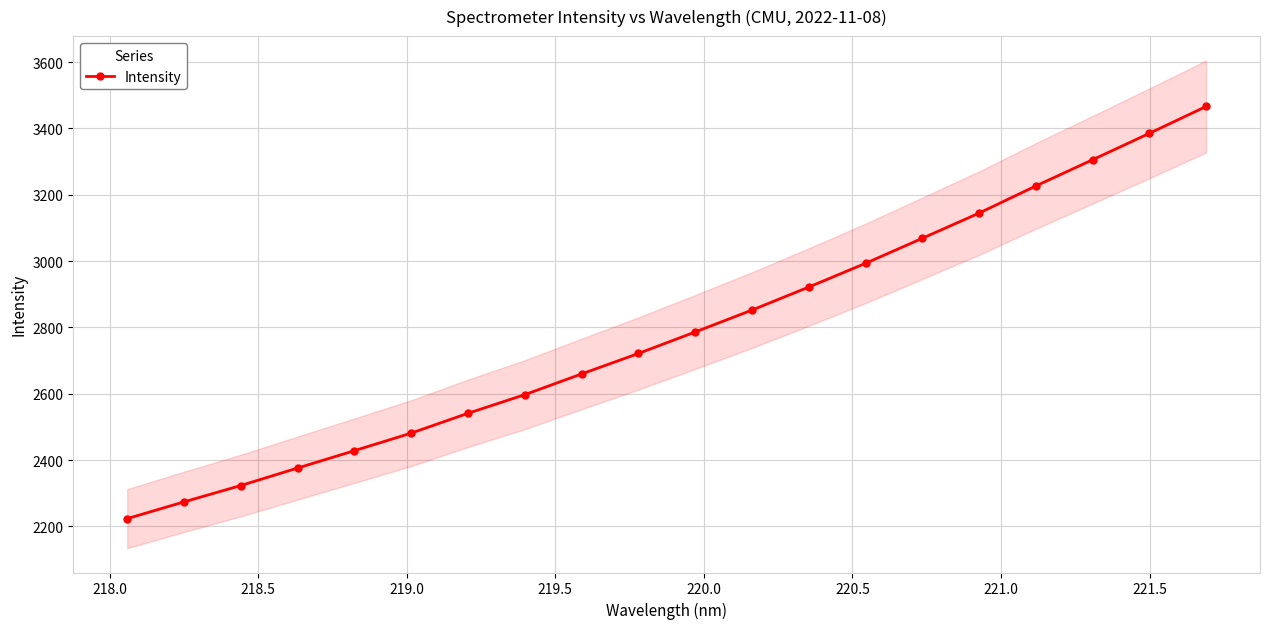

What is the highest value of the Intensity series?

3466.2